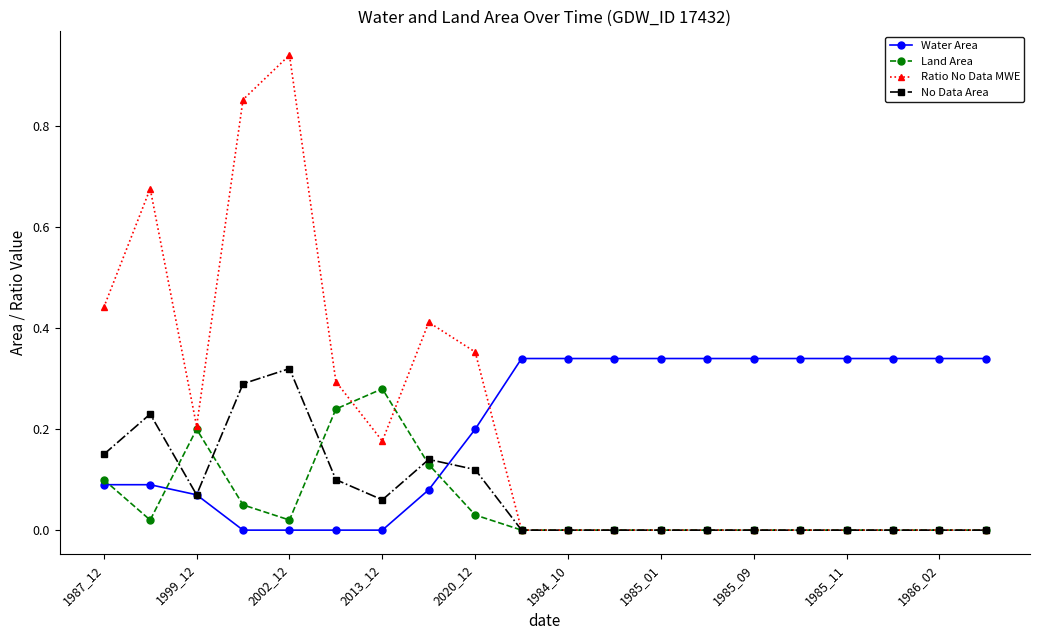

Which series has the largest range (max minus min)?

Ratio No Data MWE